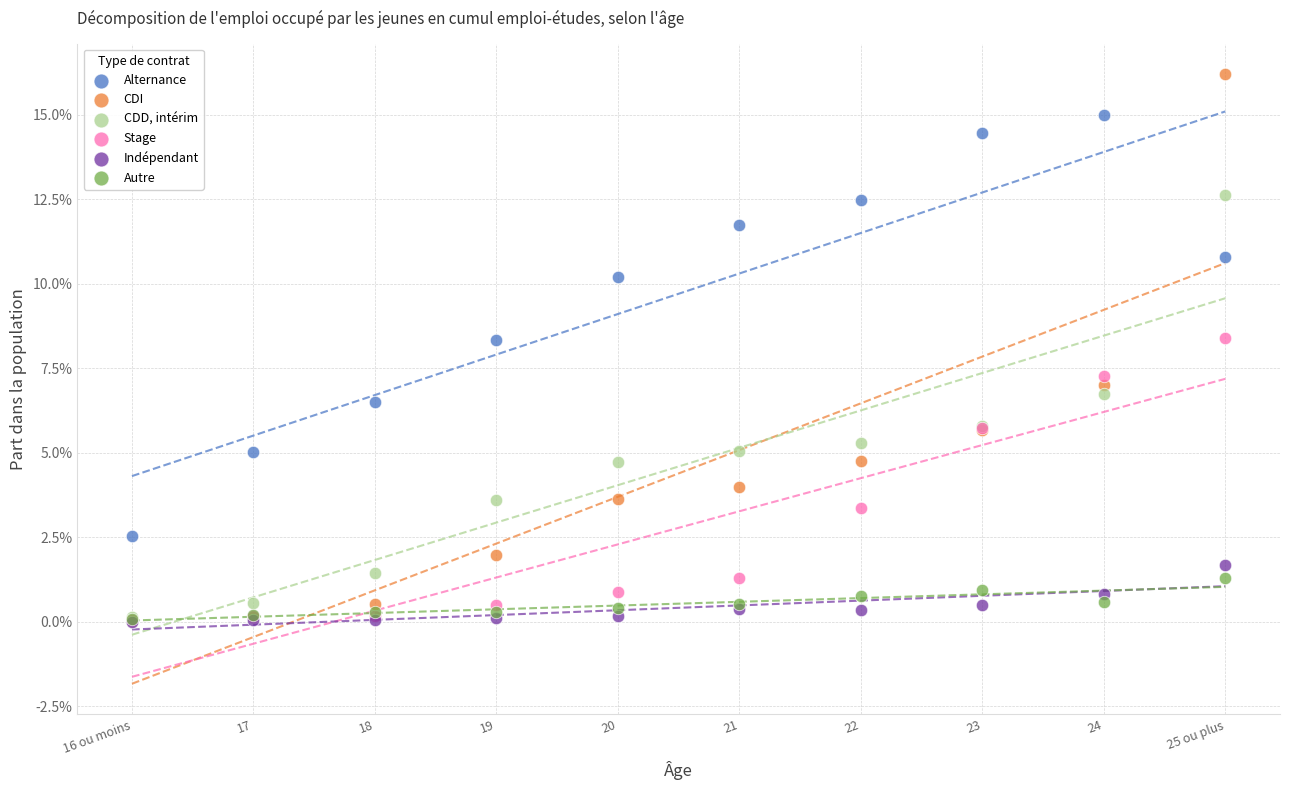

What are all the series names shown in the legend?

Alternance, CDI, CDD, intérim, Stage, Indépendant, Autre